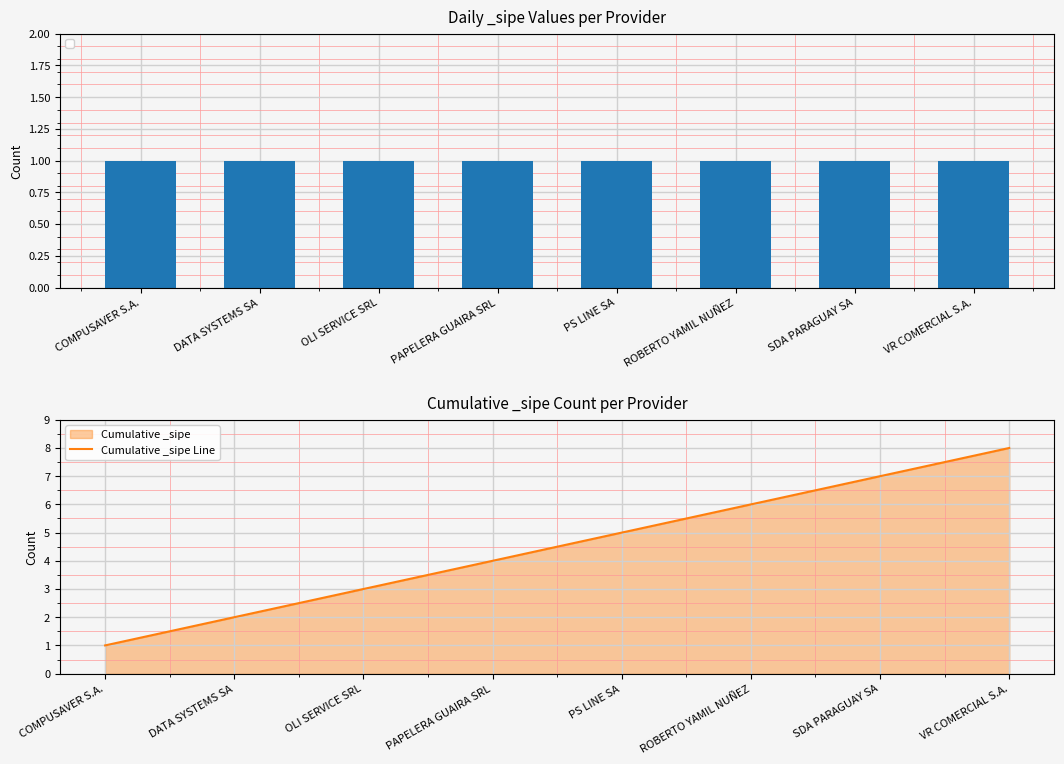

What is the smallest value displayed?

1